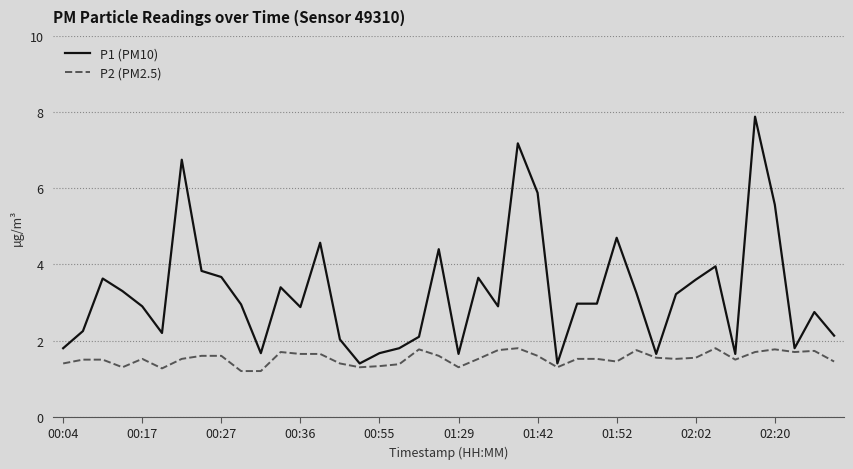

How many series are shown in this chart?

2